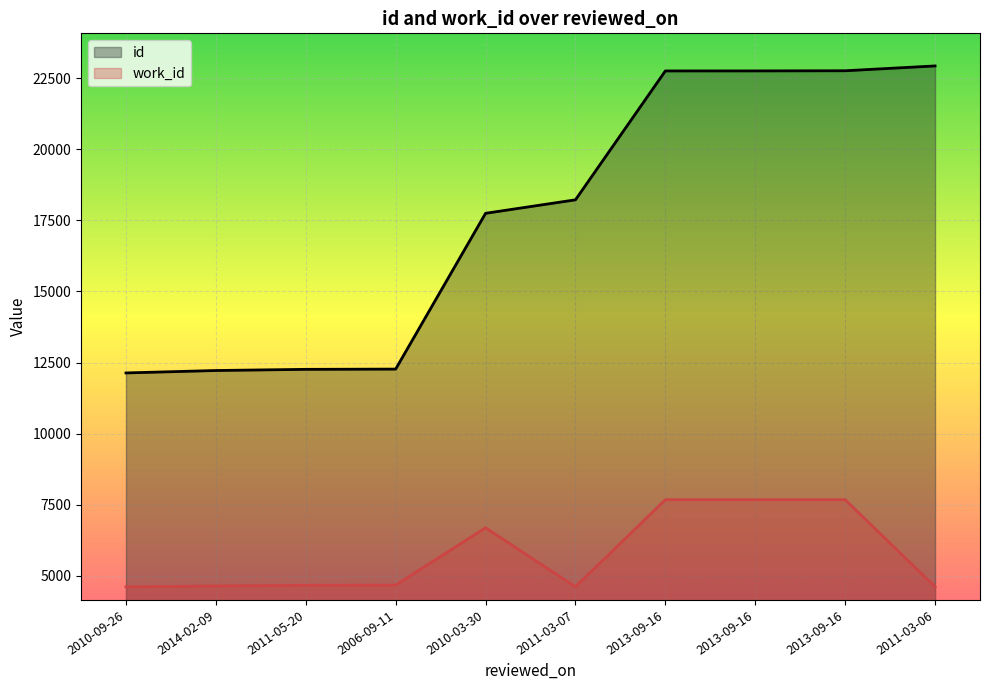

What is the average value of the work_id series?

5752